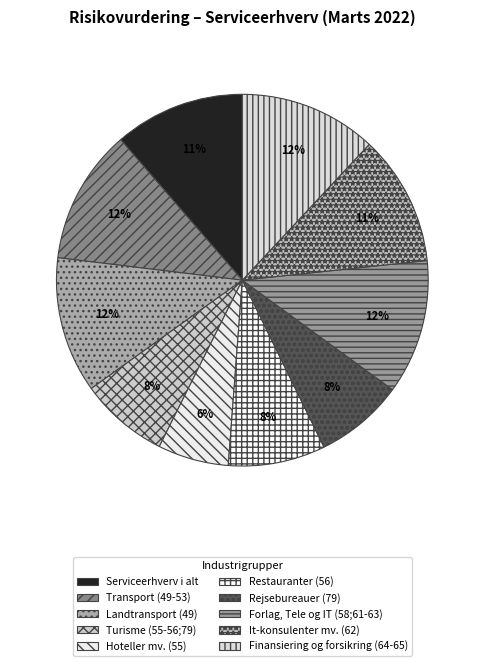

The Turisme (55-56;79) slice represents 8% of the pie. True or false?

True